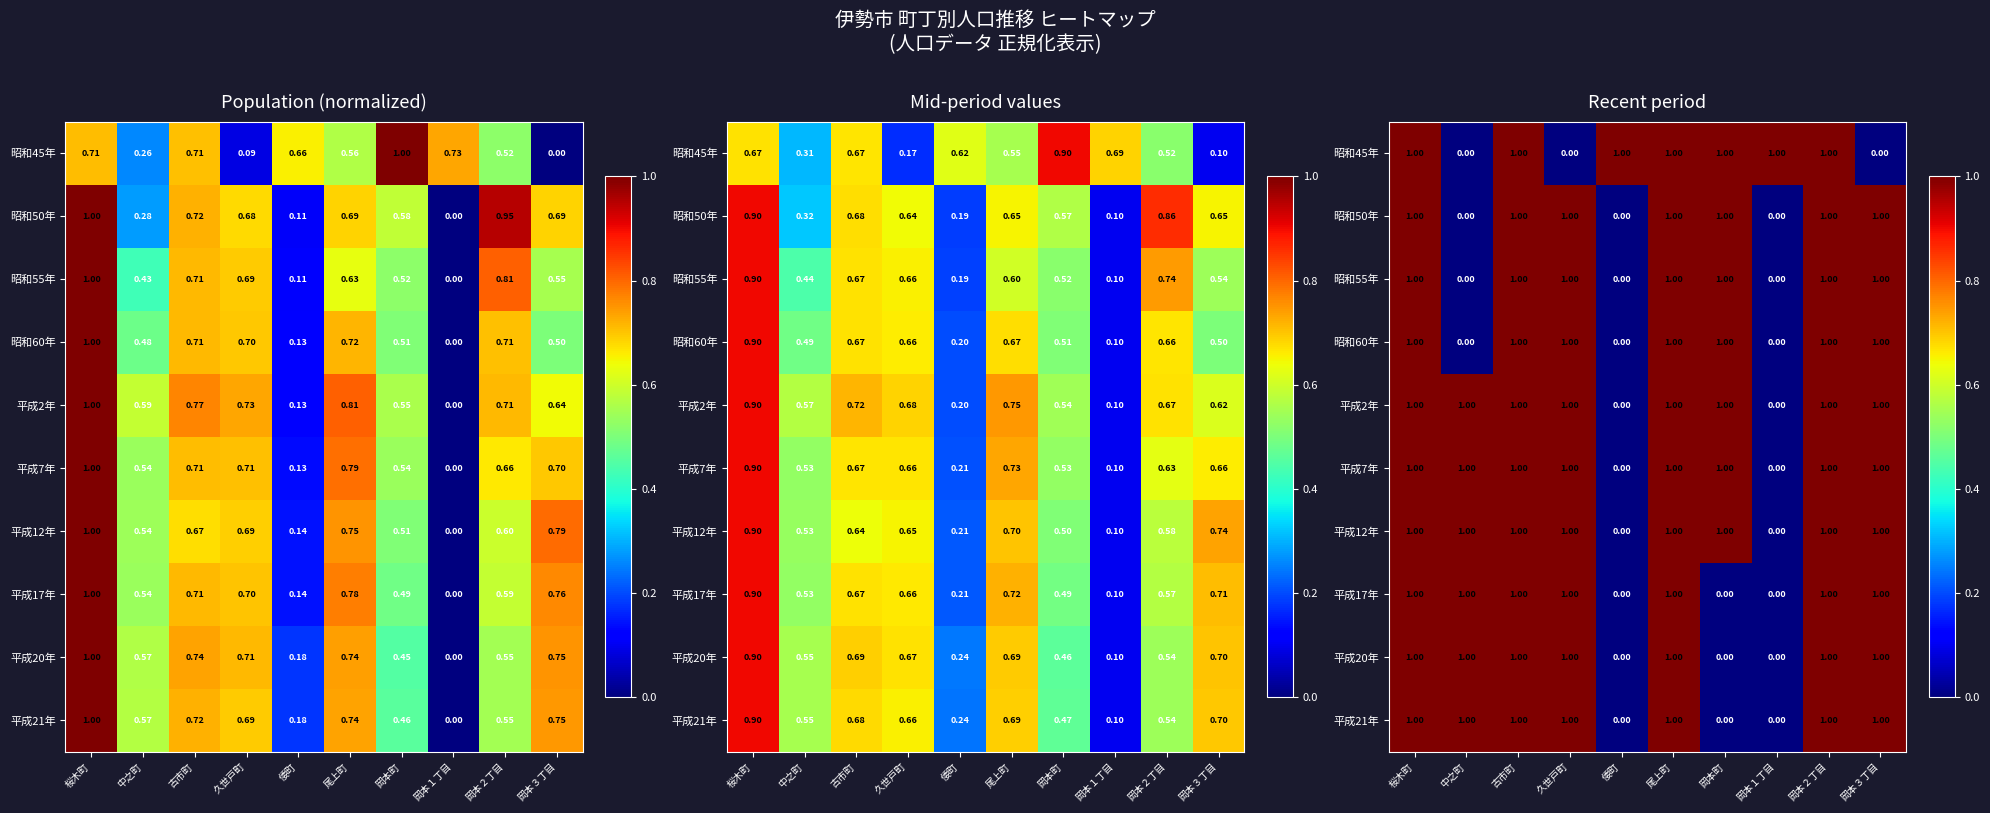

What is the total value across all series at 岡本町?

7